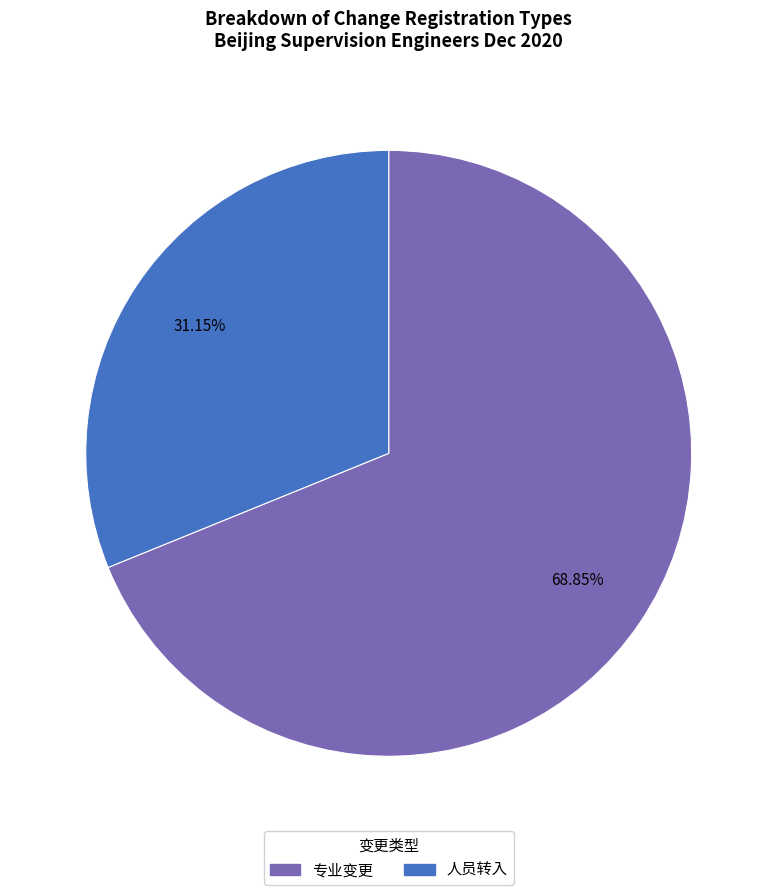

Which category has the smallest portion of the pie?

人员转入